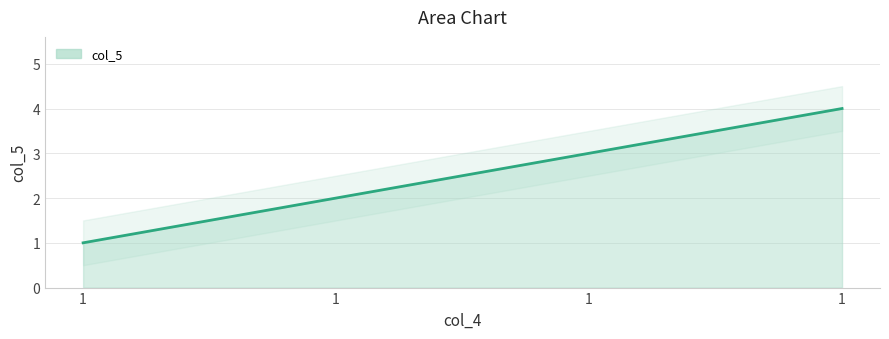

List the labels in order of value, smallest first.

1, 1, 1, 1